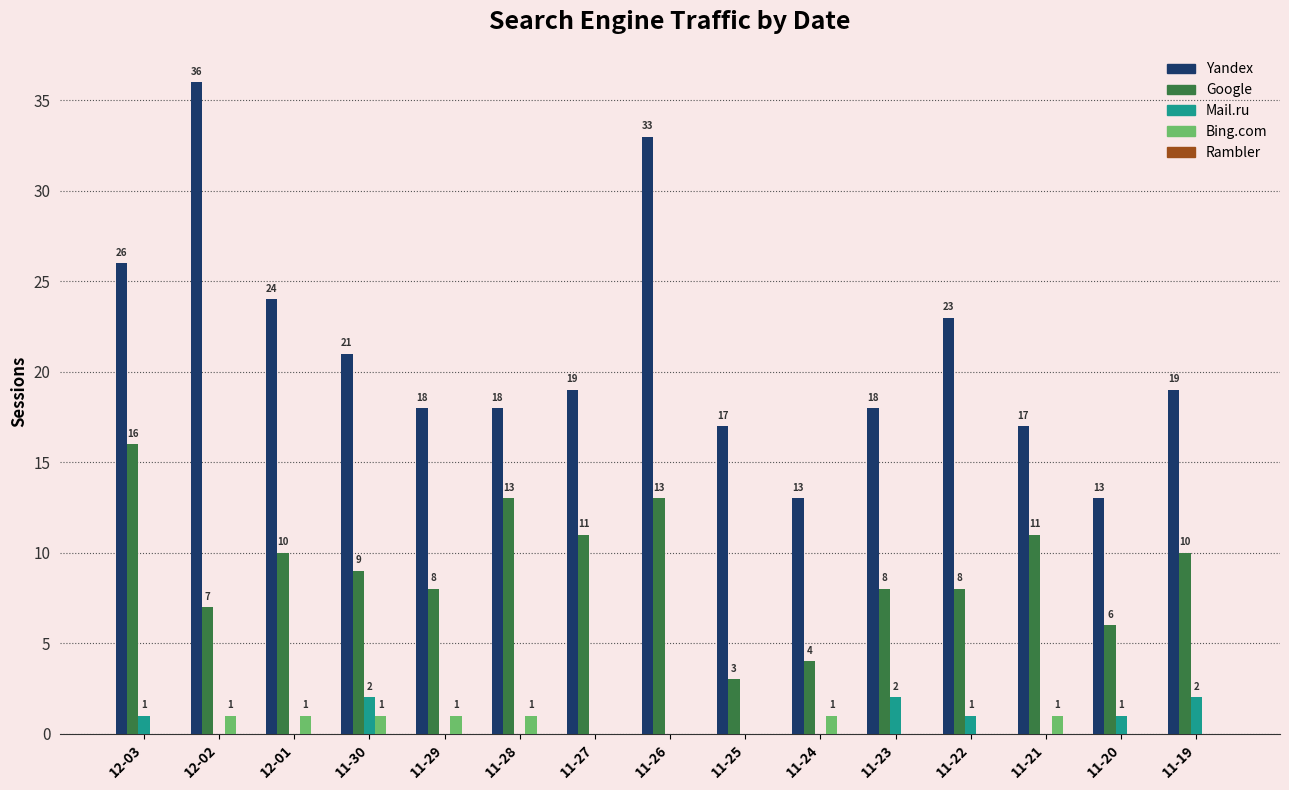

Read the Google value at 11-29.

8